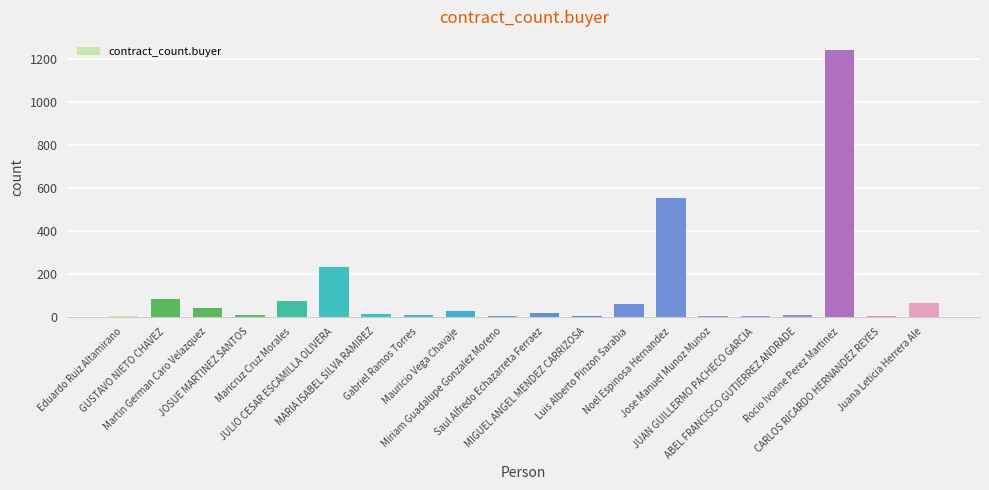

What is the change in value from Maricruz Cruz Morales to Saul Alfredo Echazarreta Ferraez?

-57